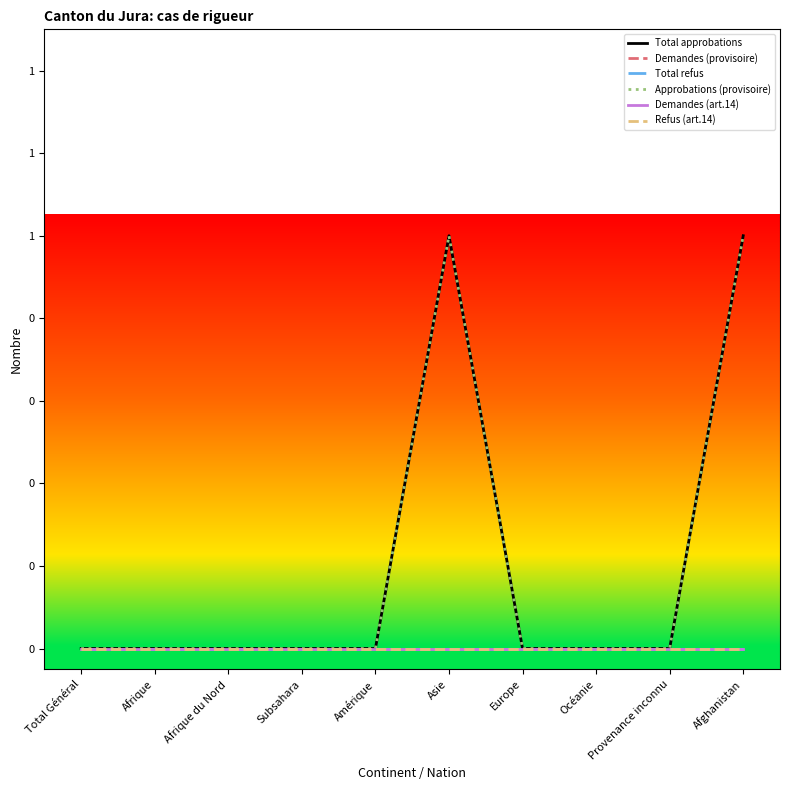

Which series has the largest total across all categories?

Total approbations